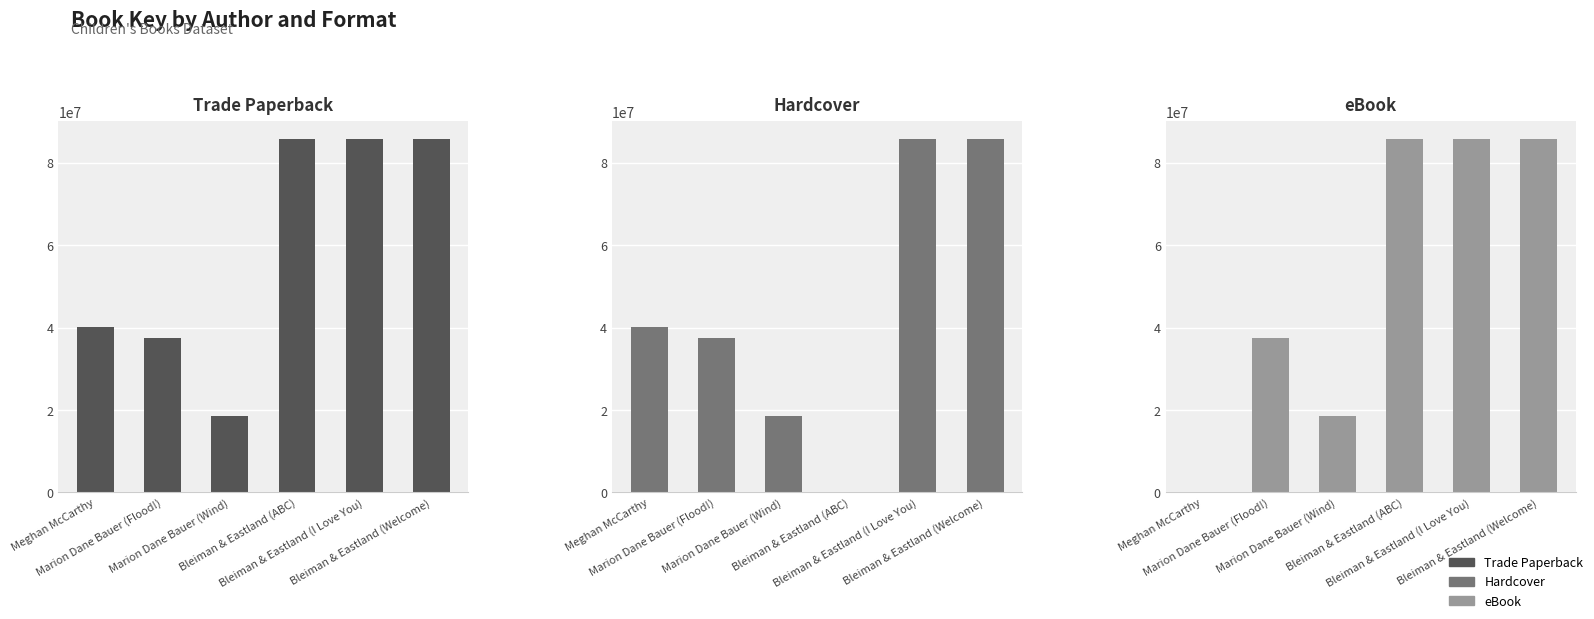

What is the total value across all series at Bleiman & Eastland (I Love You)?

257260218